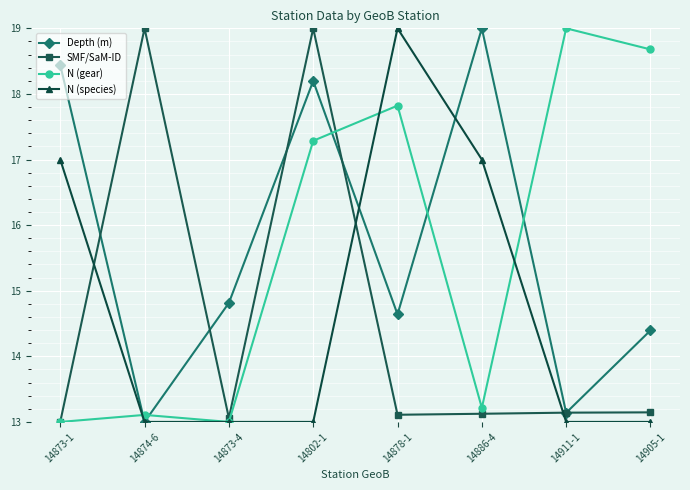

What is the label of the 8th point from the left?

14905-1